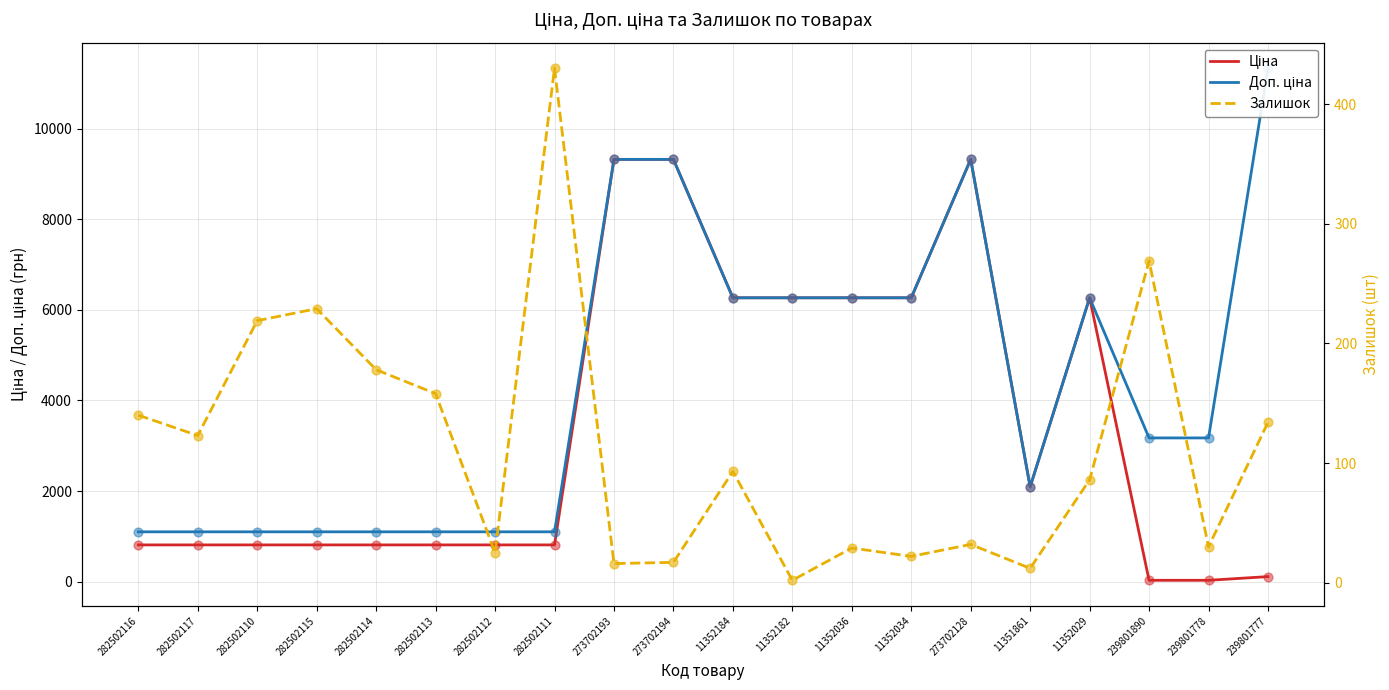

Is the value of Залишок at 11352029 greater than the value of Ціна at 11352184?

No